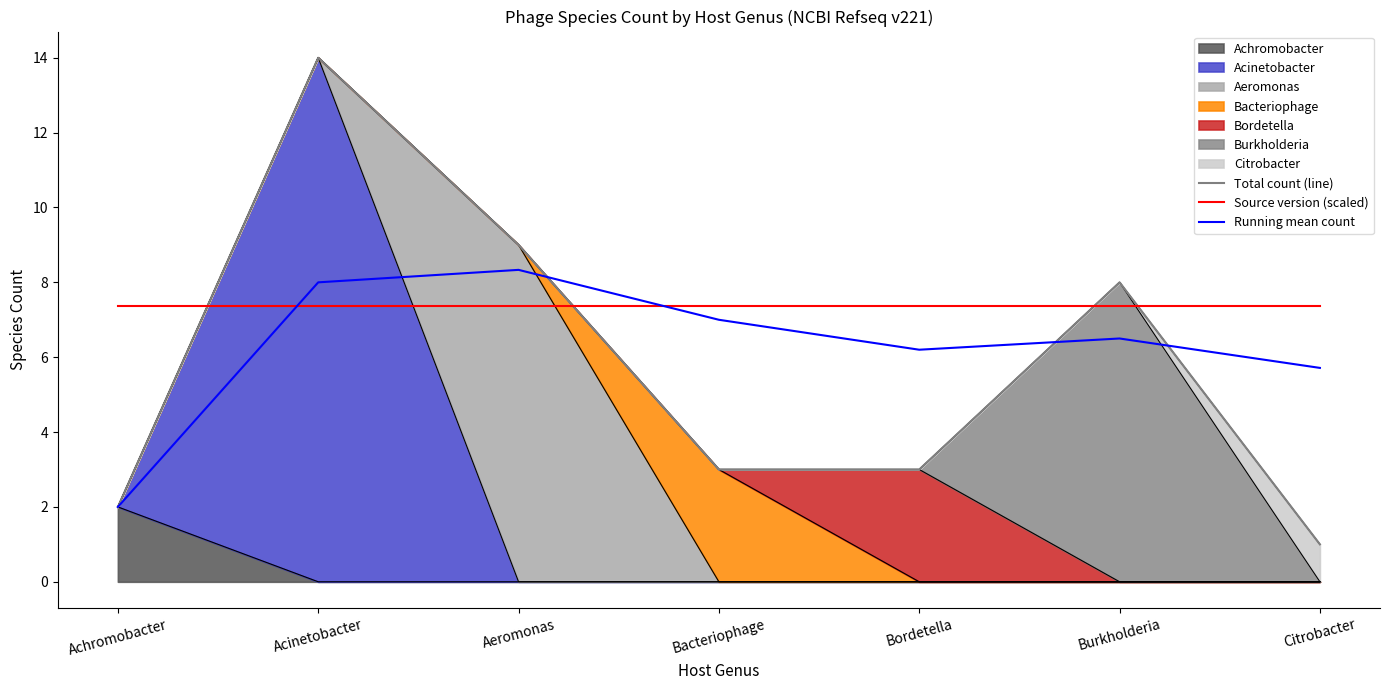

What is the spread (max minus min) of values at Acinetobacter?

6.6